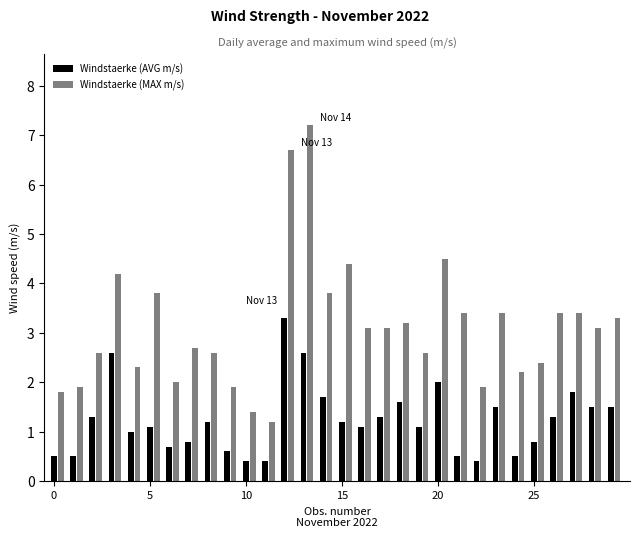

Reading left to right, transcribe all the data shown in this chart.

Windstaerke (AVG m/s): 0.5	0.5	1.3	2.6	1.0	1.1	0.7	0.8	1.2	0.6	0.4	0.4	3.3	2.6	1.7	1.2	1.1	1.3	1.6	1.1	2.0	0.5	0.4	1.5	0.5	0.8	1.3	1.8	1.5	1.5
Windstaerke (MAX m/s): 1.8	1.9	2.6	4.2	2.3	3.8	2.0	2.7	2.6	1.9	1.4	1.2	6.7	7.2	3.8	4.4	3.1	3.1	3.2	2.6	4.5	3.4	1.9	3.4	2.2	2.4	3.4	3.4	3.1	3.3